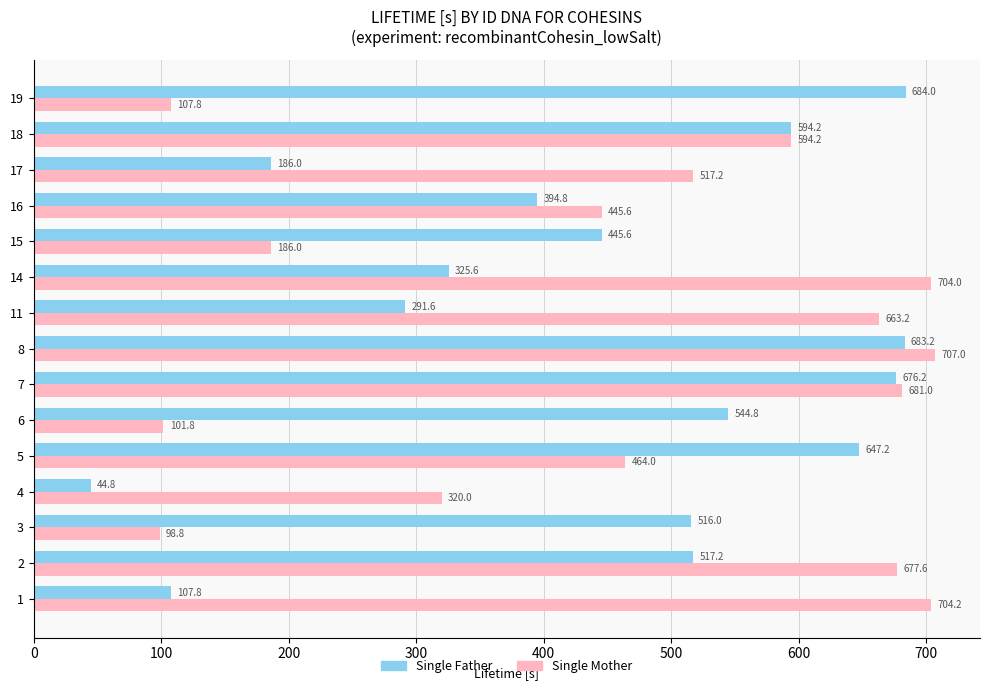

The value of Single Mother at 7 is 1076.5. True or false?

False